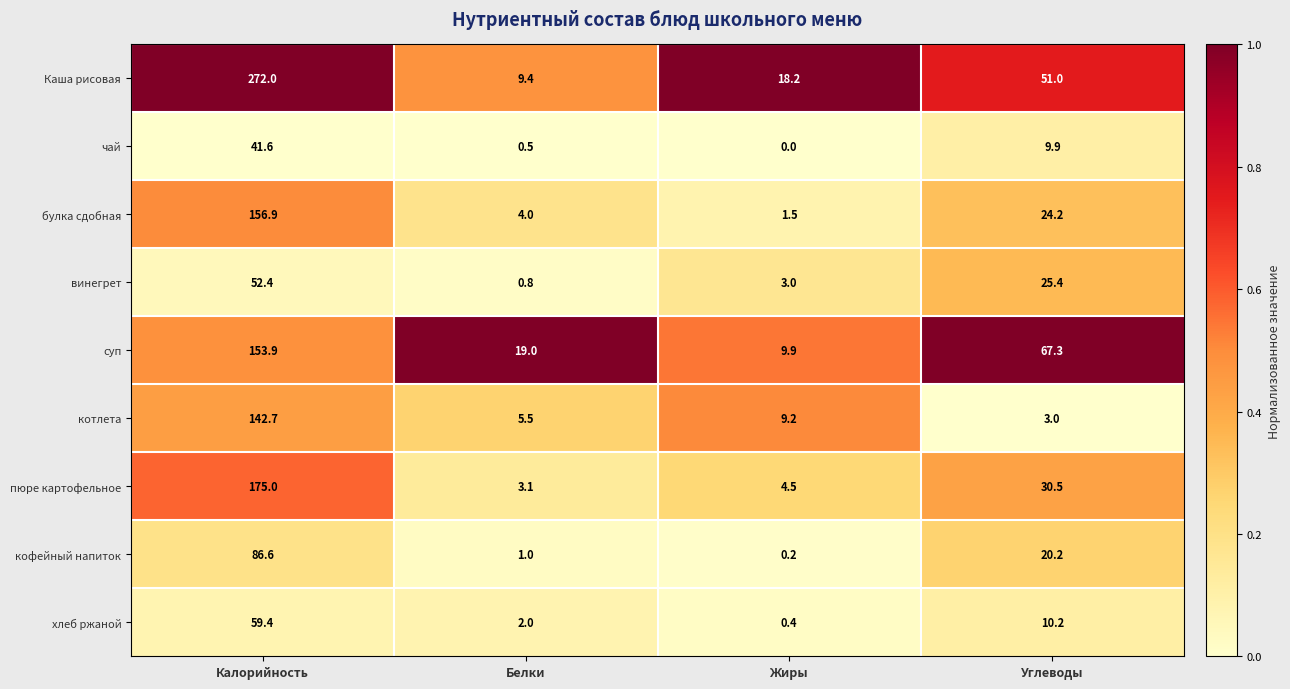

What is the total value across all series at Углеводы?

241.7